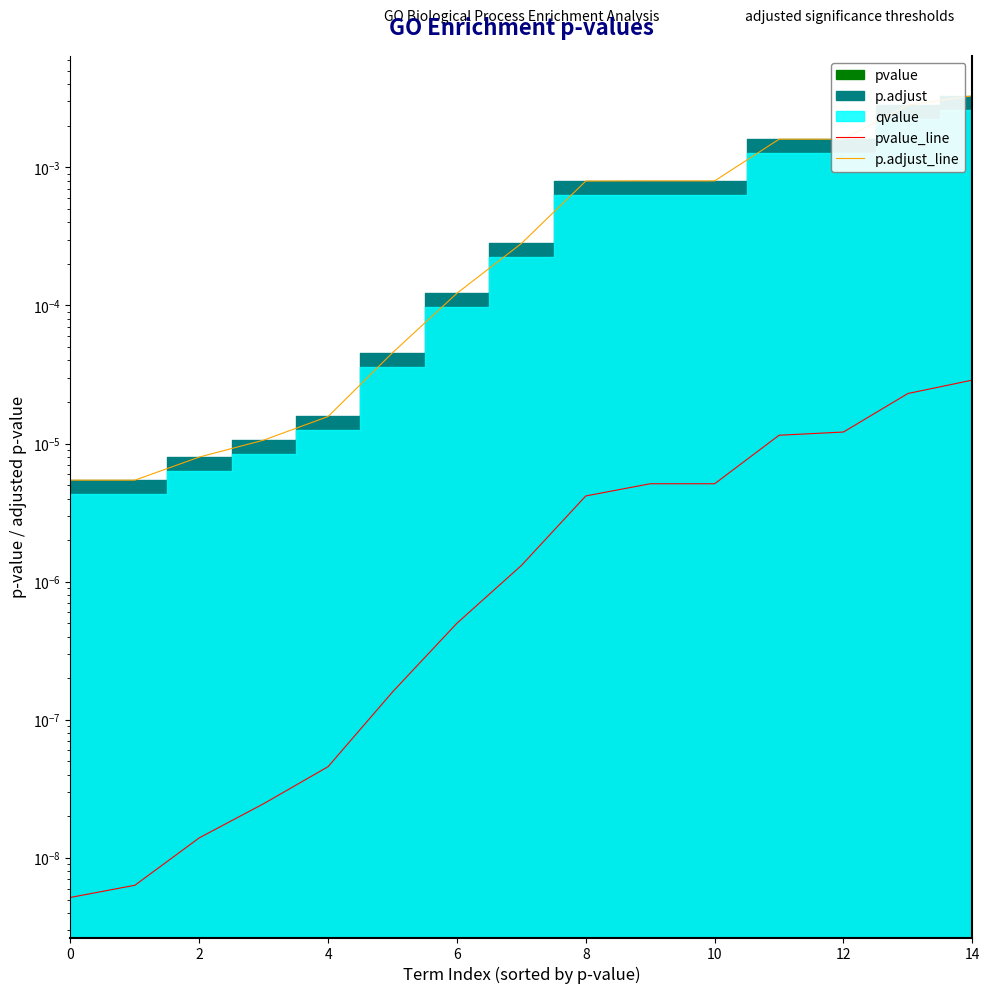

Does the chart display data point markers on the line(s)?

No